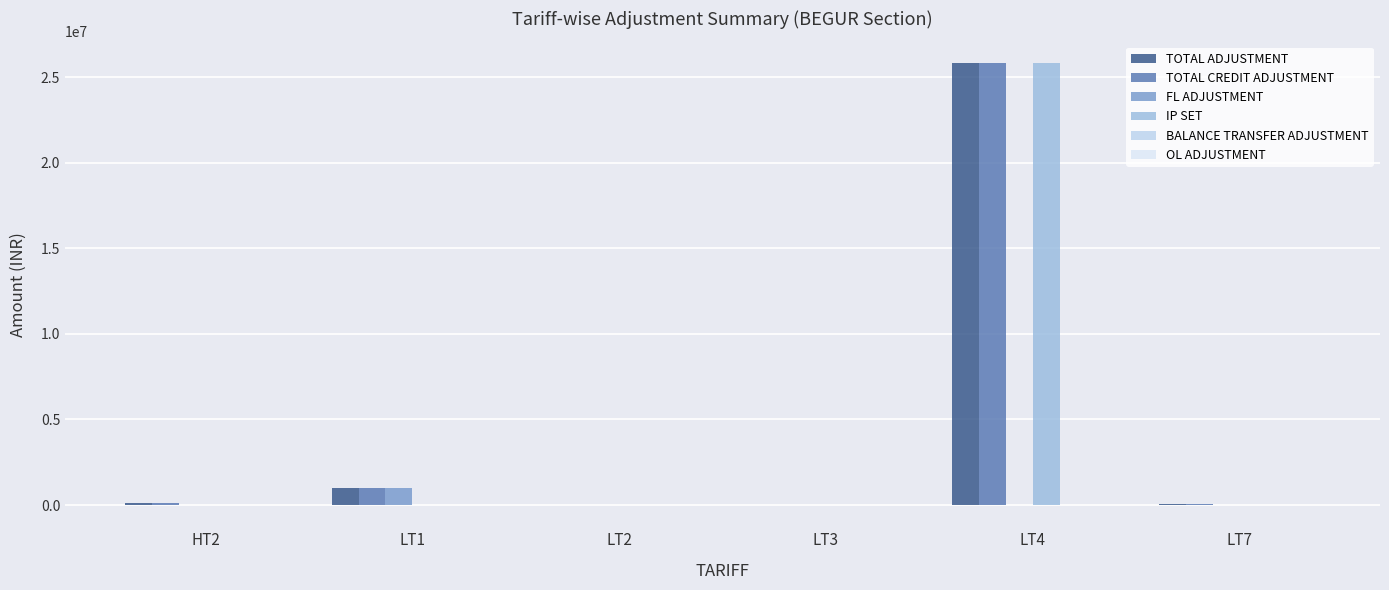

At LT4, list the series in order from smallest to largest.

FL ADJUSTMENT, BALANCE TRANSFER ADJUSTMENT, OL ADJUSTMENT, TOTAL ADJUSTMENT, TOTAL CREDIT ADJUSTMENT, IP SET